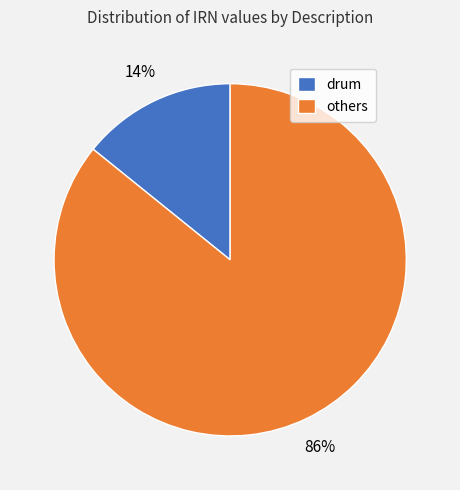

Which category has the smallest portion of the pie?

drum